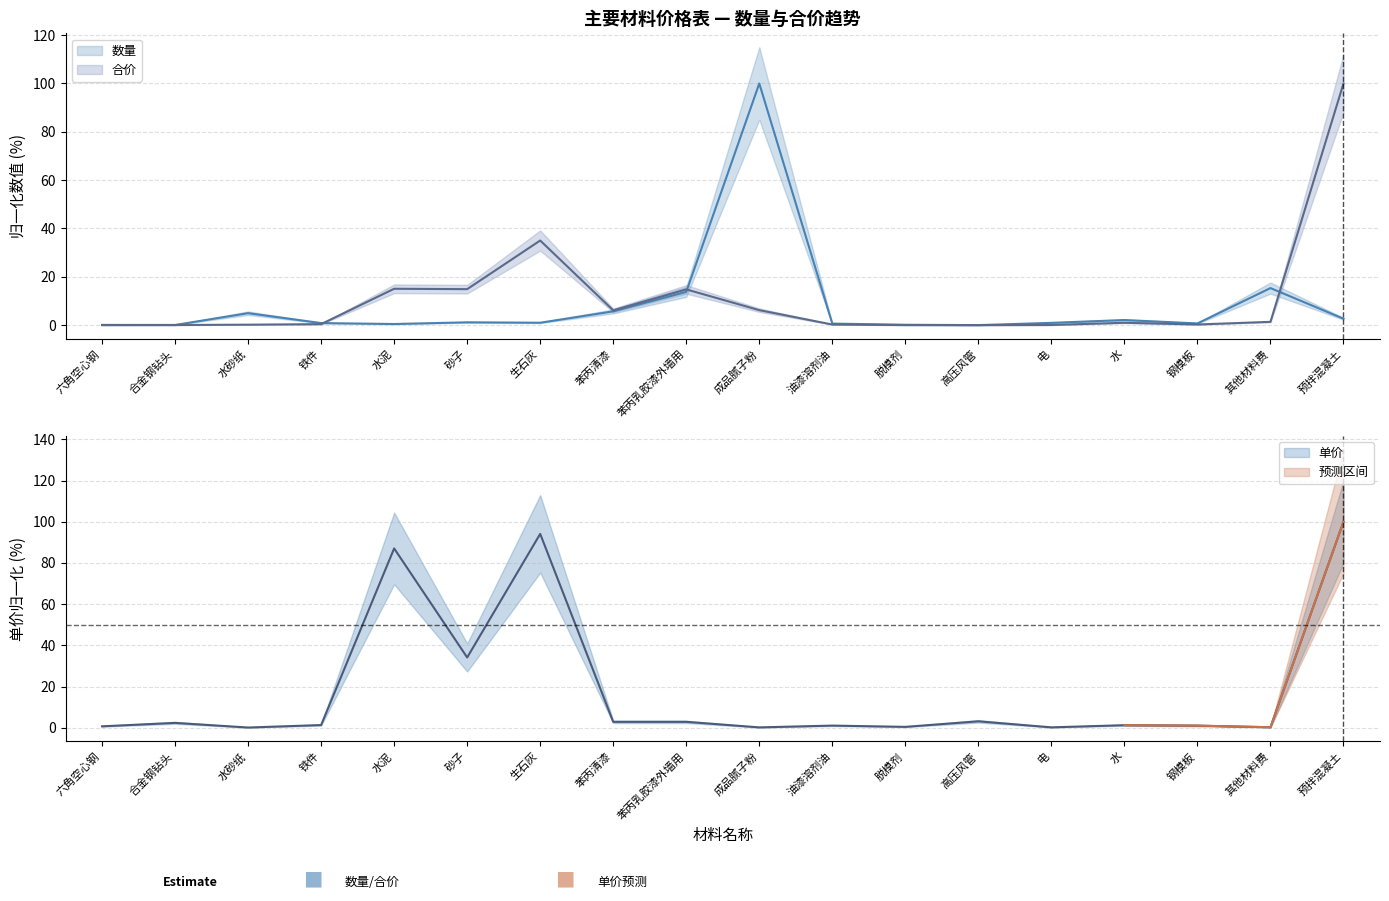

Where is 数量 nearest to the value 50?

其他材料费